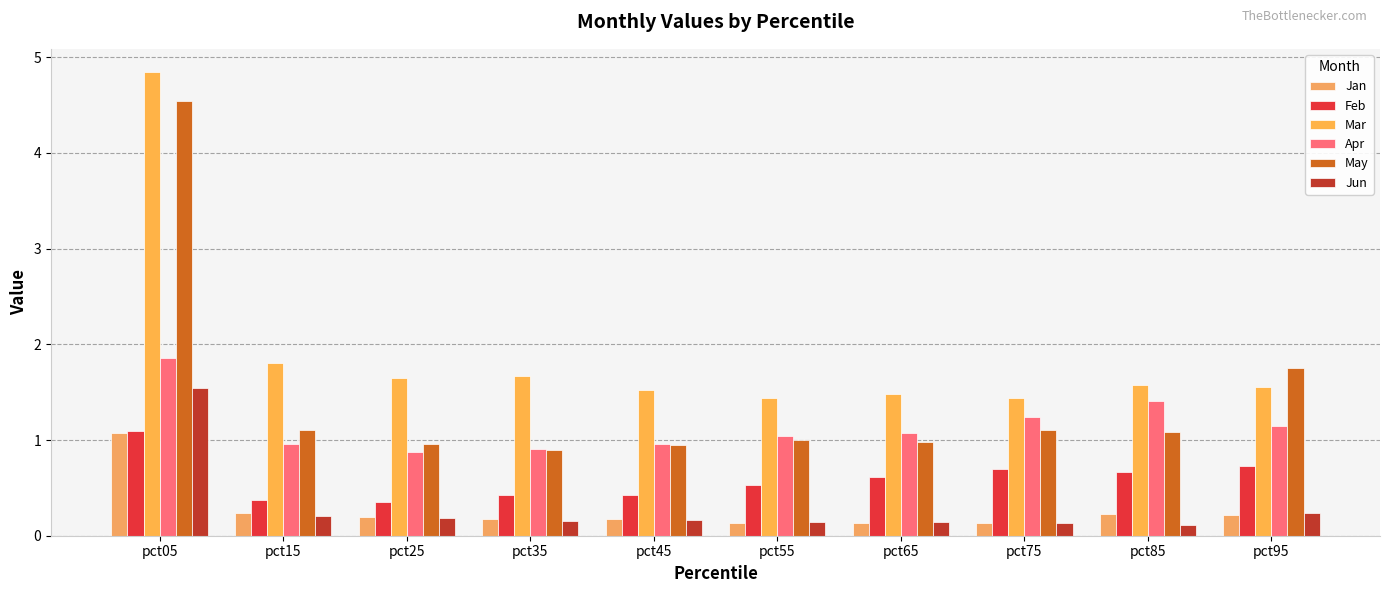

What is the minimum value for Feb?

0.4